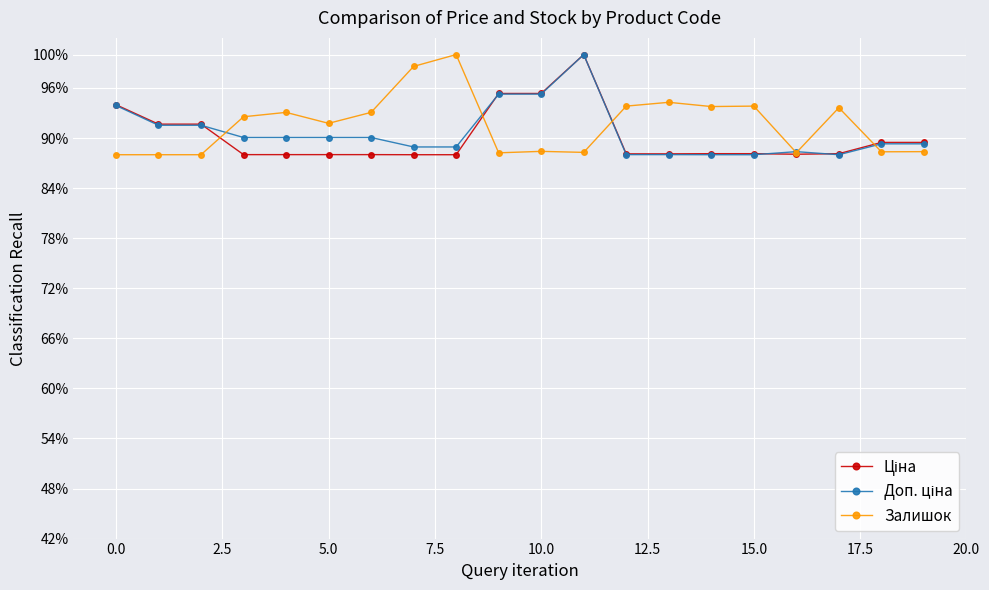

Where is the first local minimum for Доп. ціна?

17